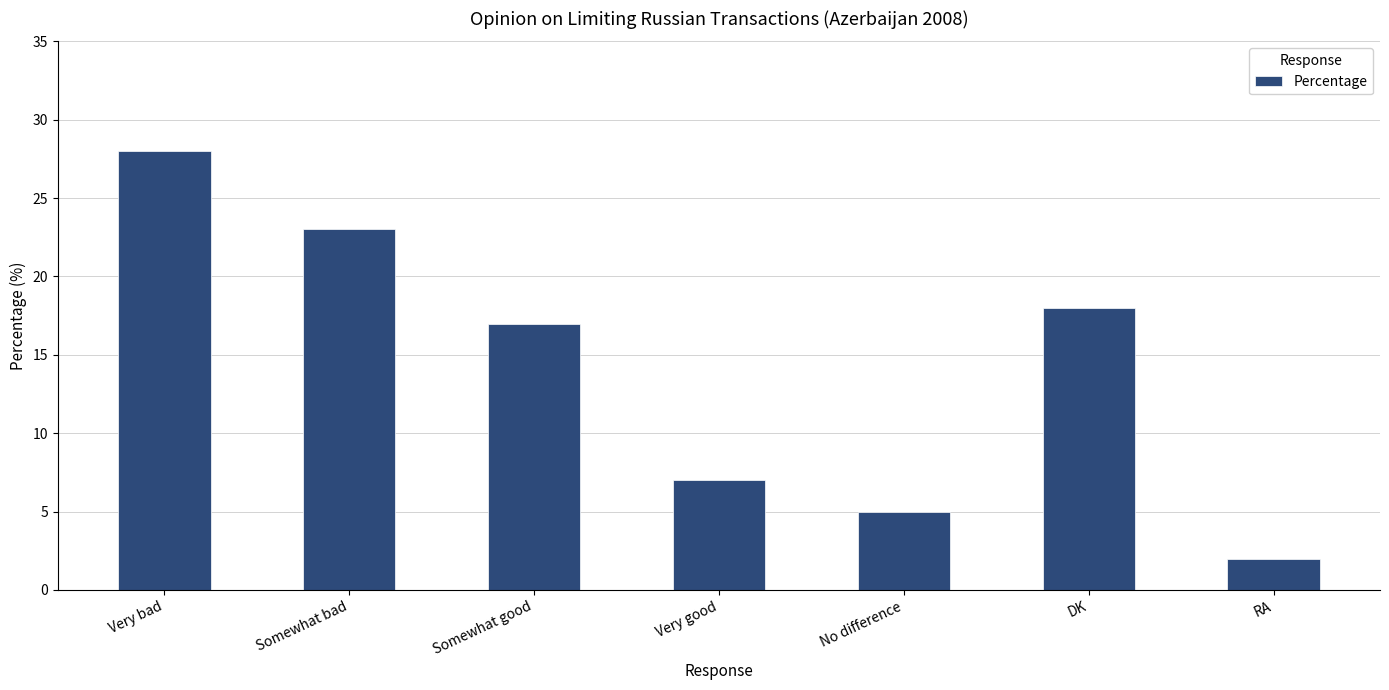

Between DK and RA, which is larger?

DK